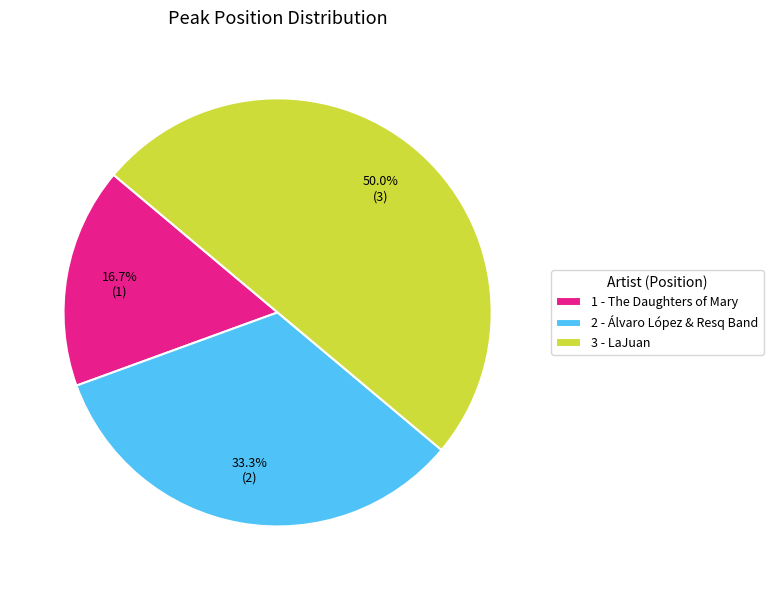

How many slices are in this pie chart?

3